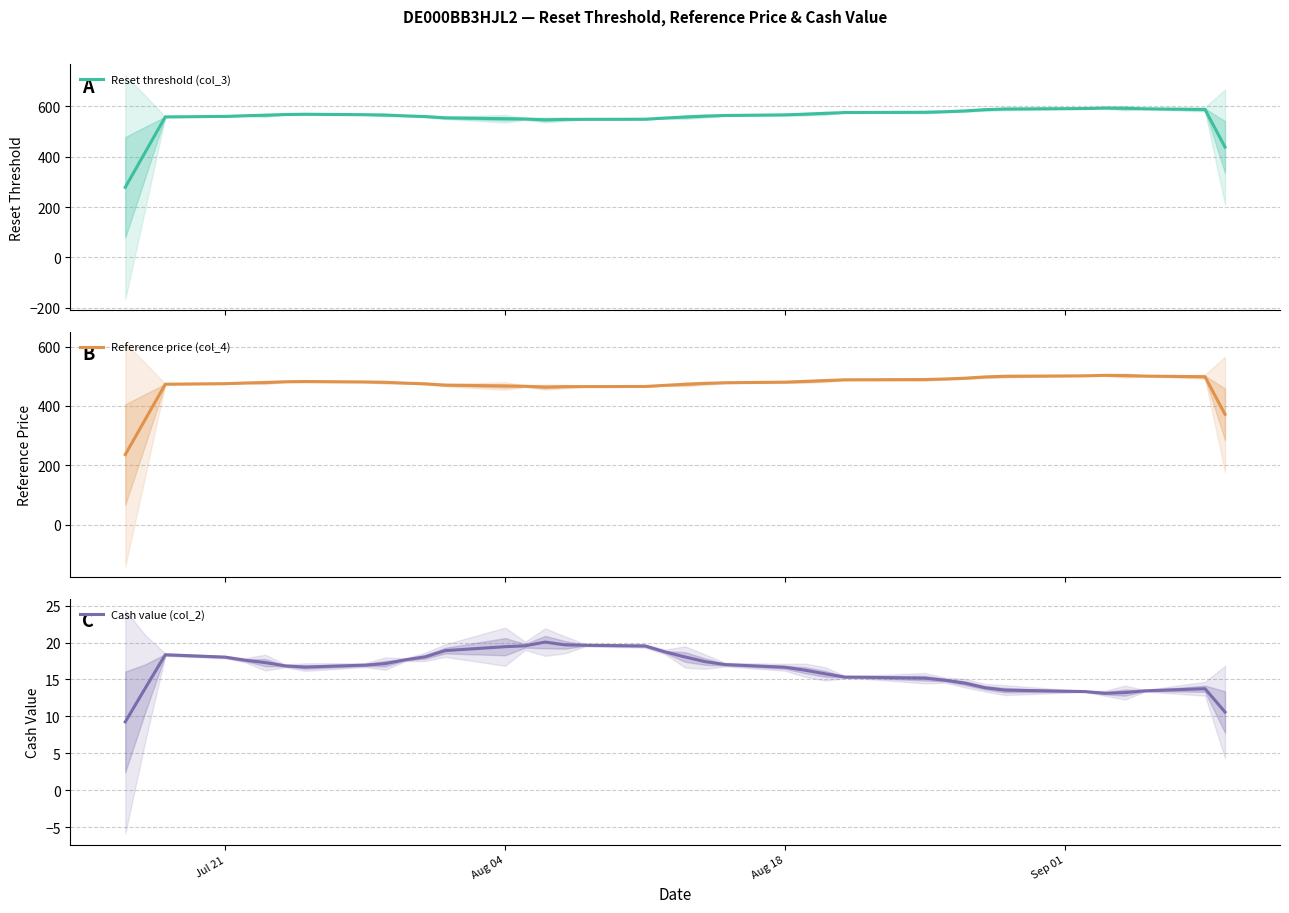

How many interior local valleys does the Reset threshold (col_3) series have?

1